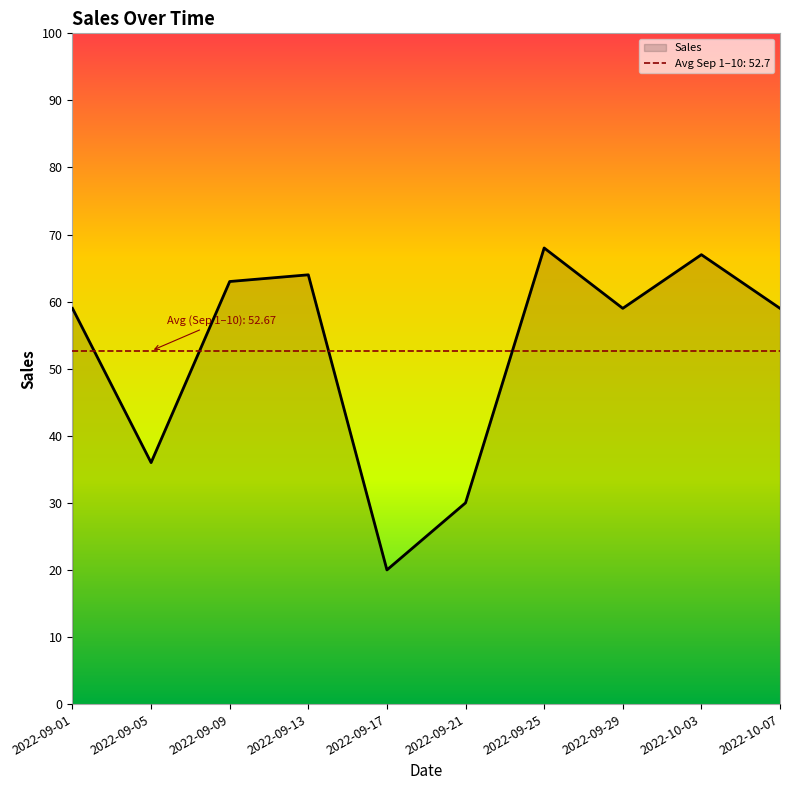

Is it true that the value at 2022-09-21 is 30?

True